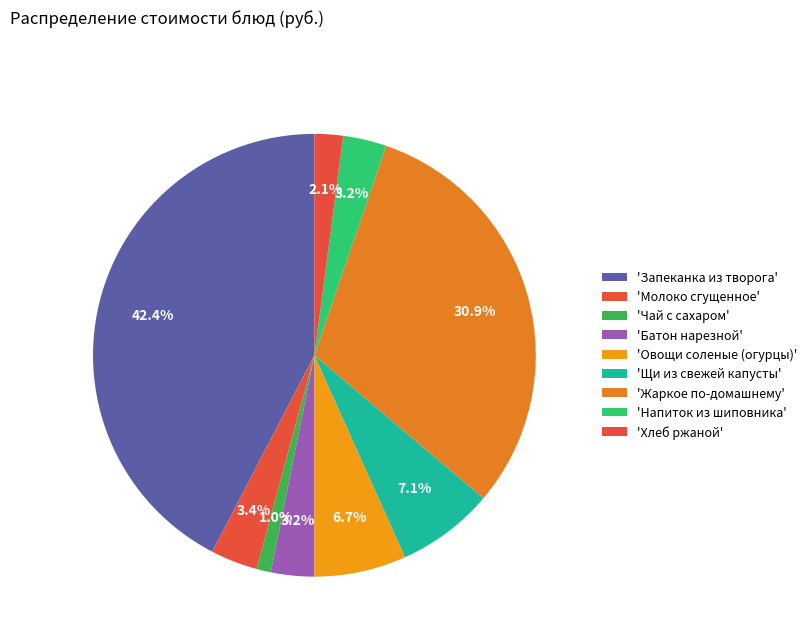

What is the largest slice in the pie chart?

Запеканка из творога